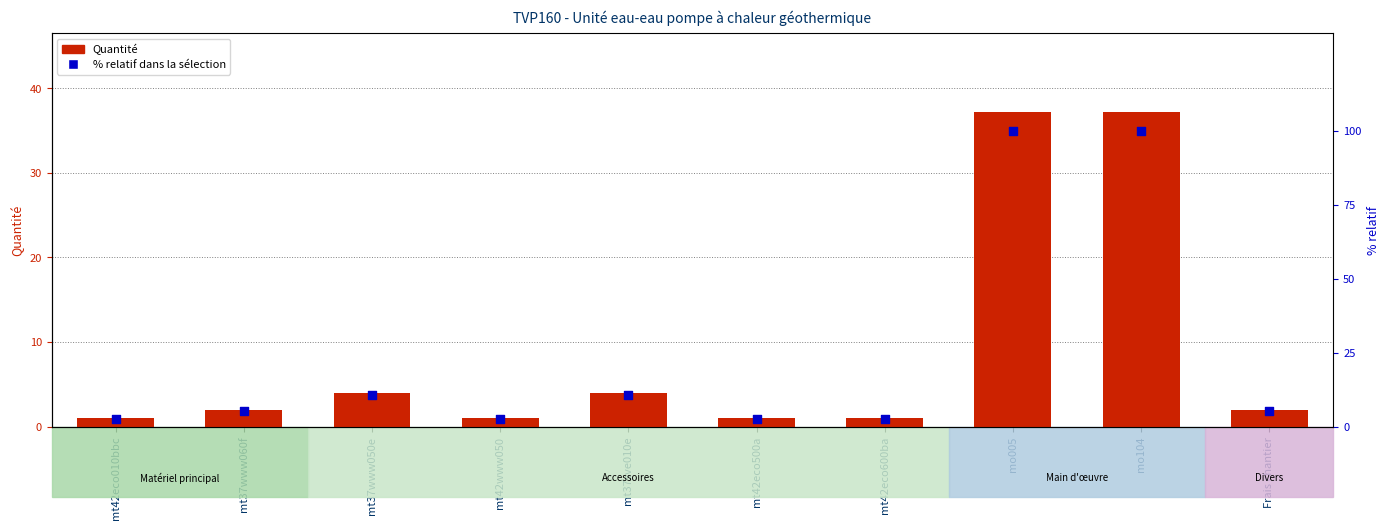

Which series has the largest Y range (max minus min)?

% relatif dans la sélection